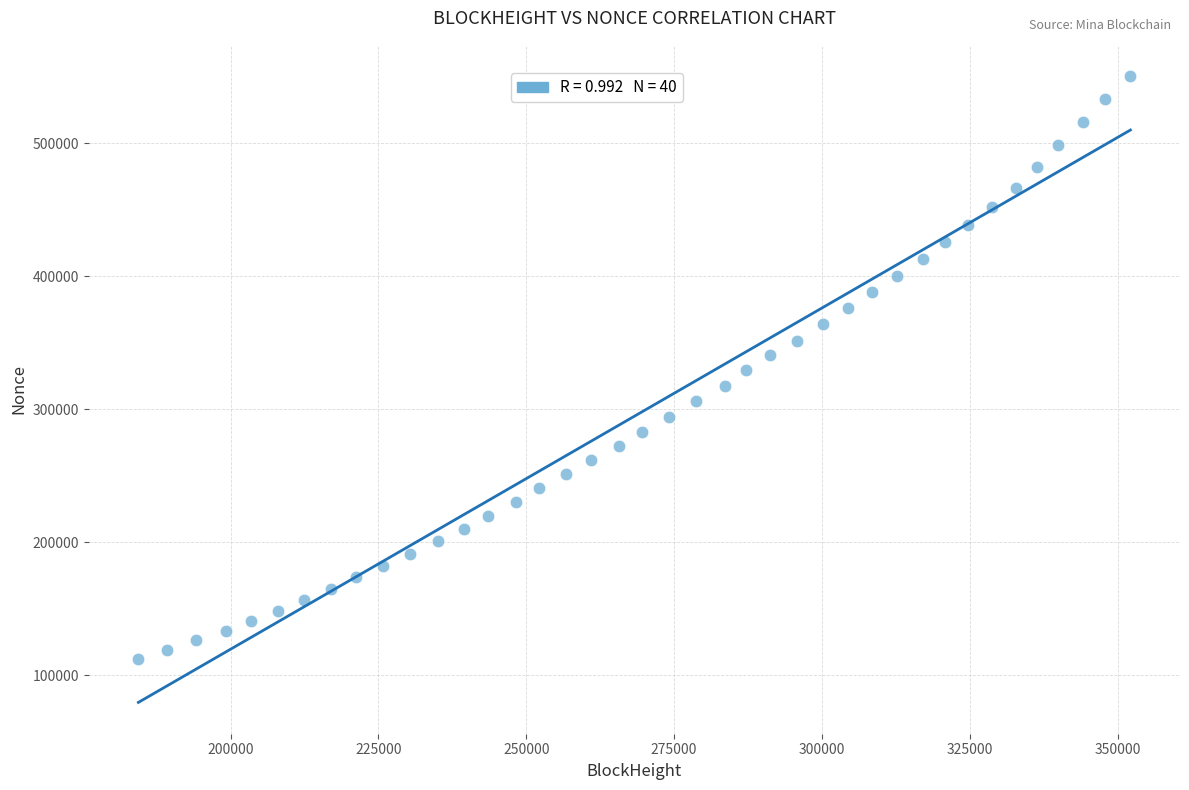

What is the range of X values (max minus min)?

167765